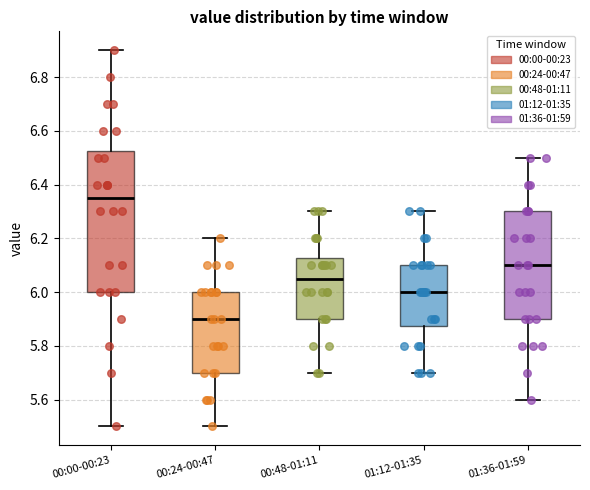

Comparing the boxes themselves (not the whiskers), which one is the tallest?

00:00-00:23